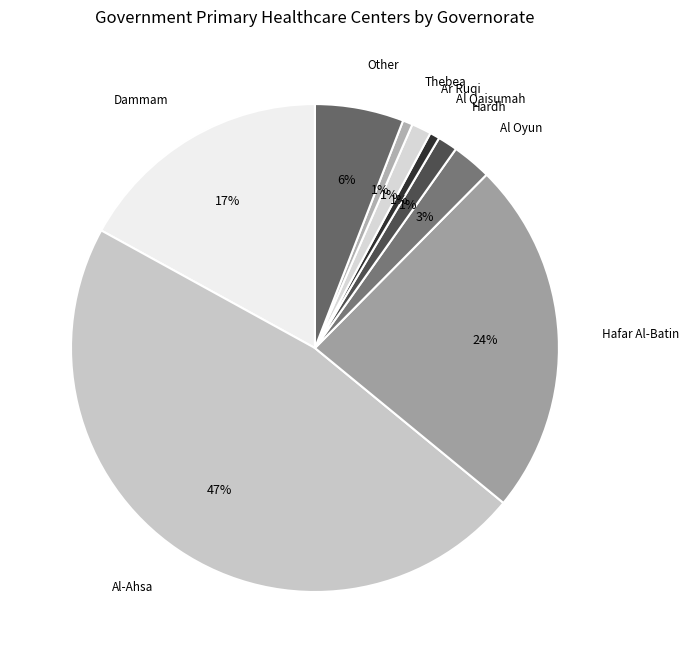

The Al-Ahsa slice represents 39% of the pie. True or false?

False